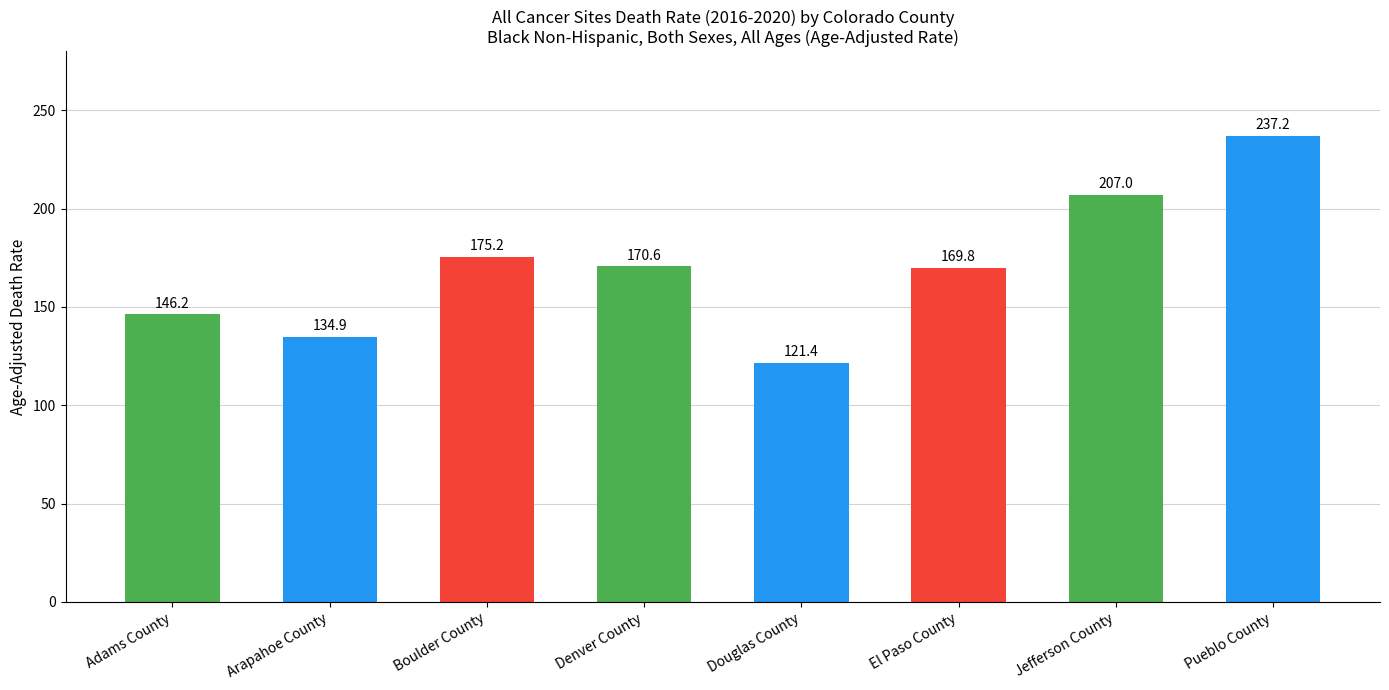

True or false: the data shows 43.7 at Denver County.

False